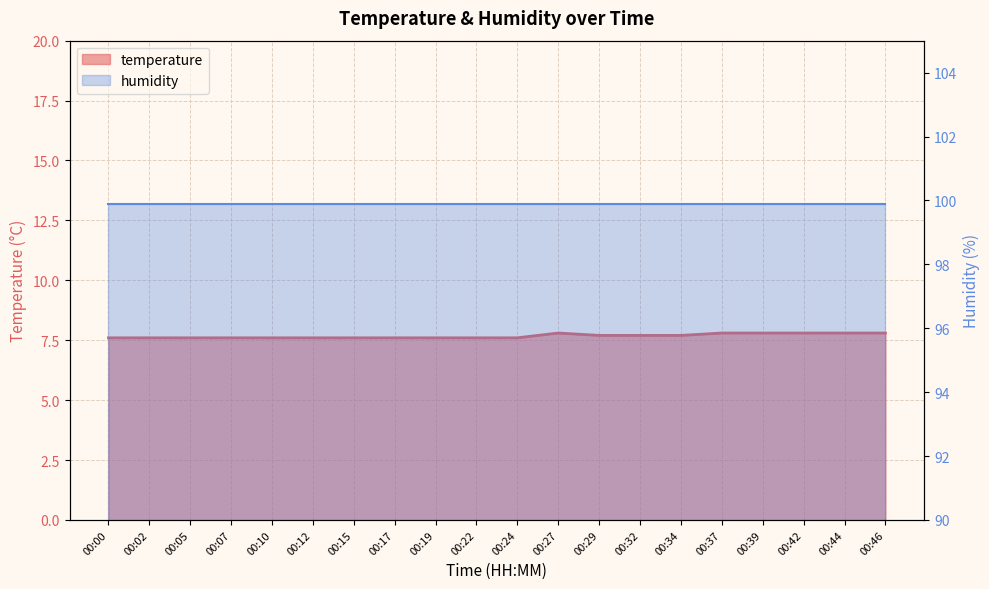

What is the difference between the maximum and minimum values?

0.2